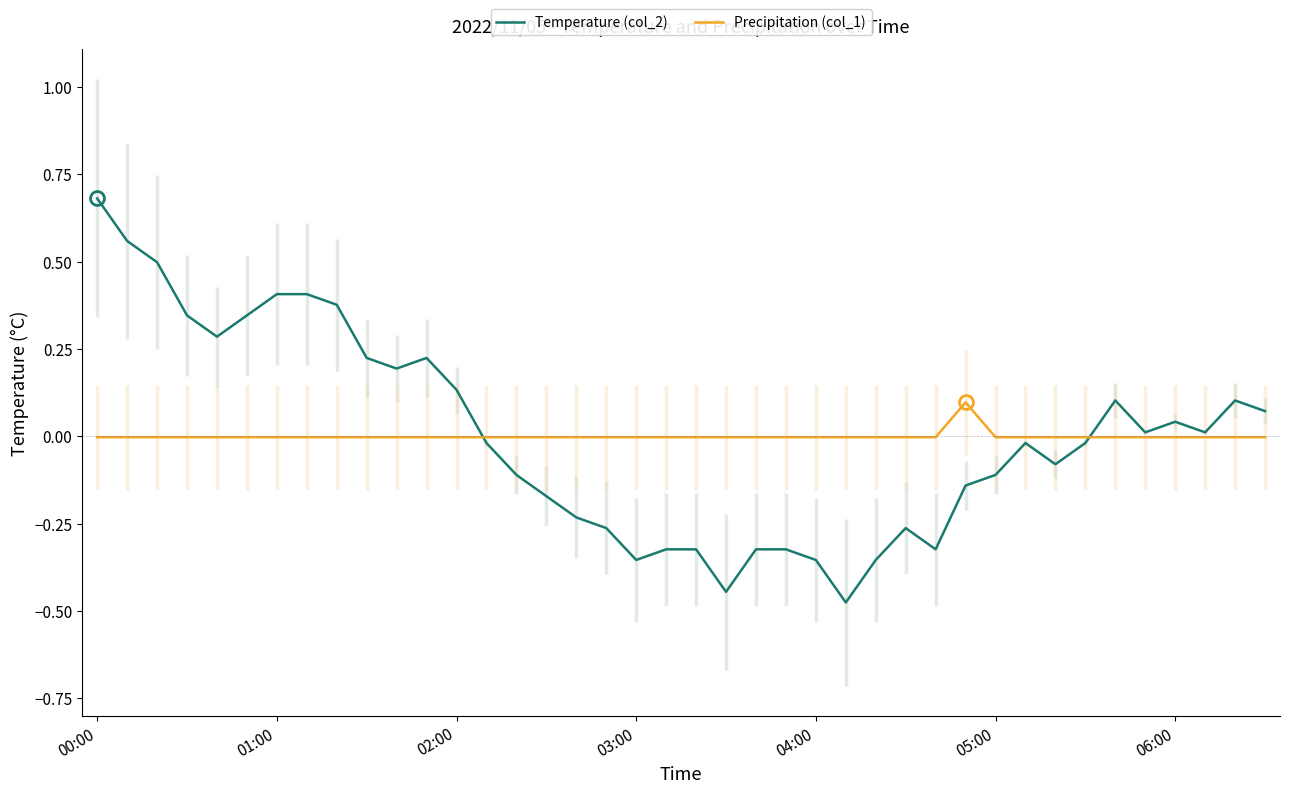

Rank the series by their maximum value, from lowest to highest.

Precipitation (col_1), Temperature (col_2)